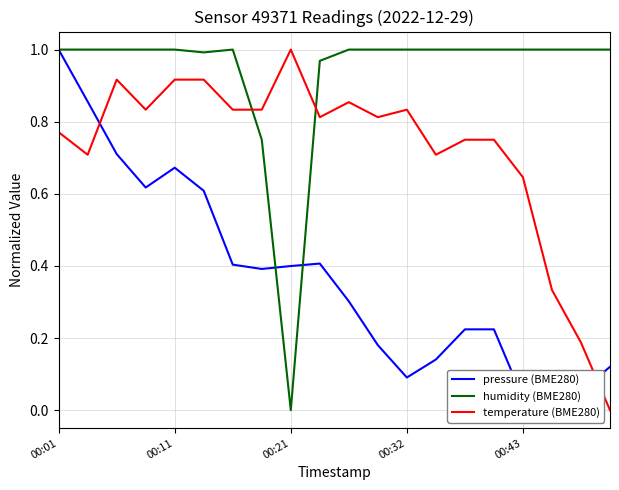

True or false: temperature (BME280) and humidity (BME280) cross at least once.

True